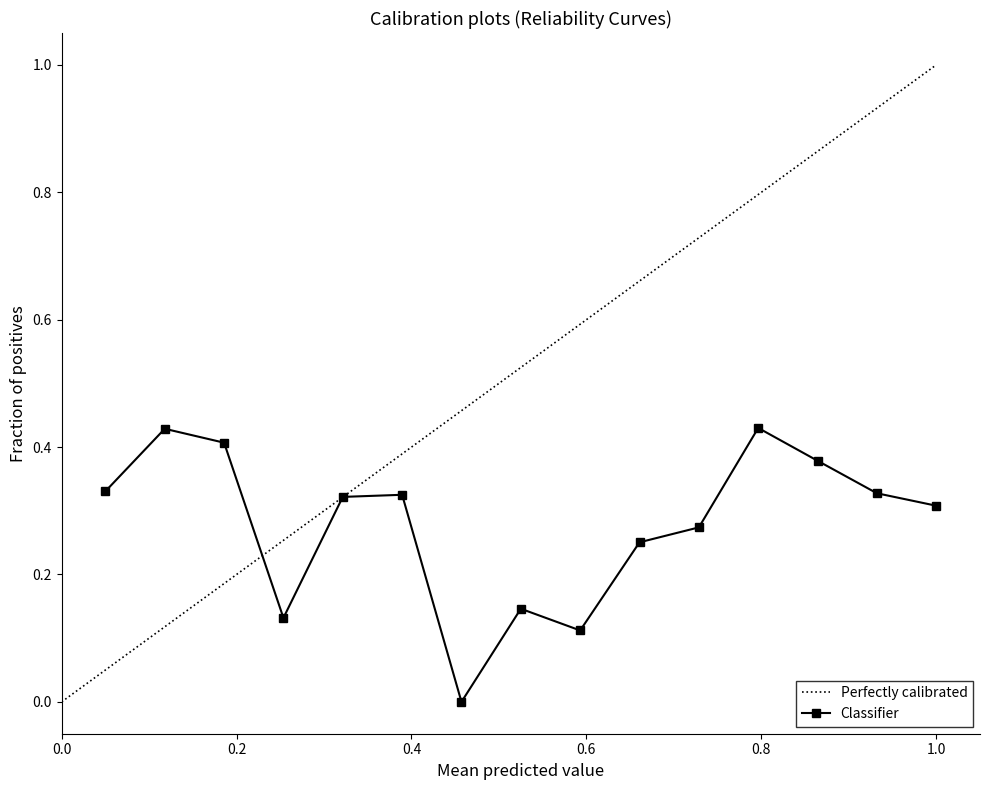

How many interior local peaks does the Classifier series have?

4